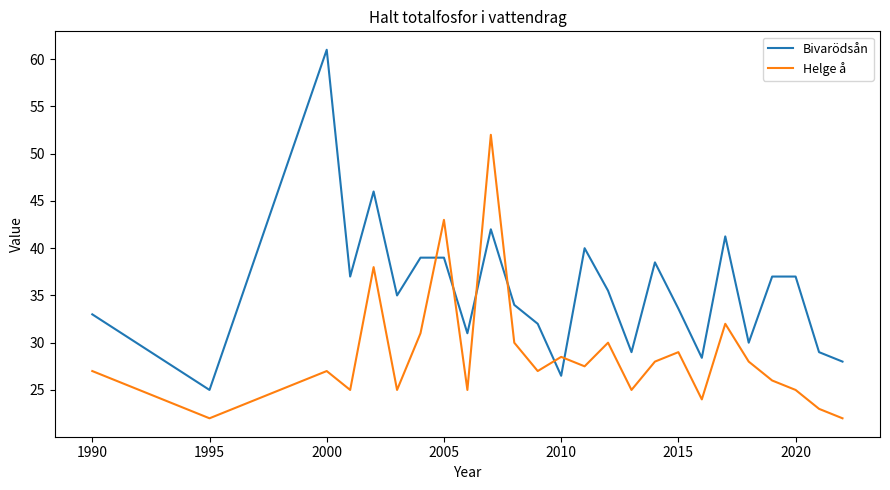

List the series in order of their peak value, highest first.

Bivarödsån, Helge å